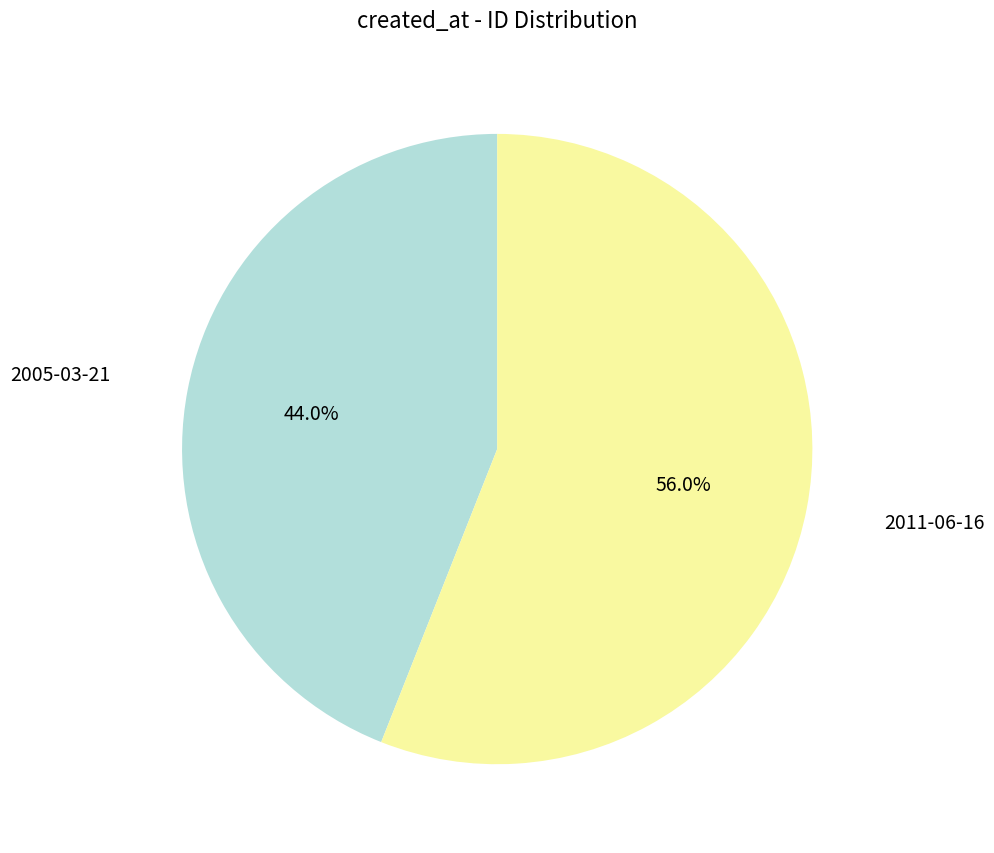

Does any single category account for the majority?

Yes